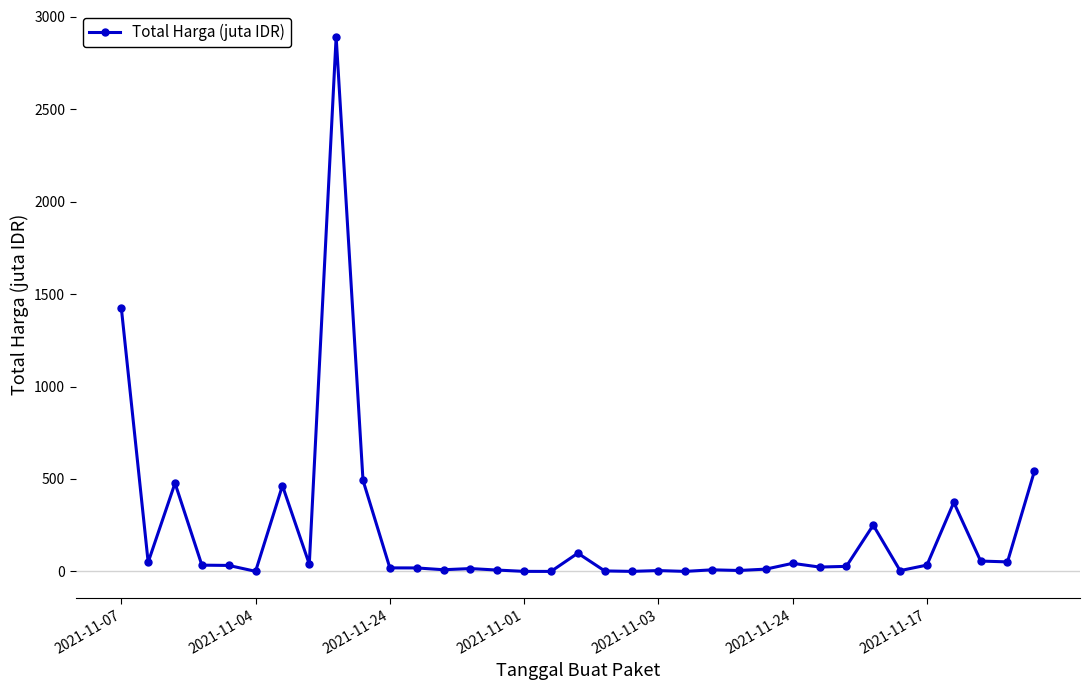

What is the greatest value displayed?

2892.1